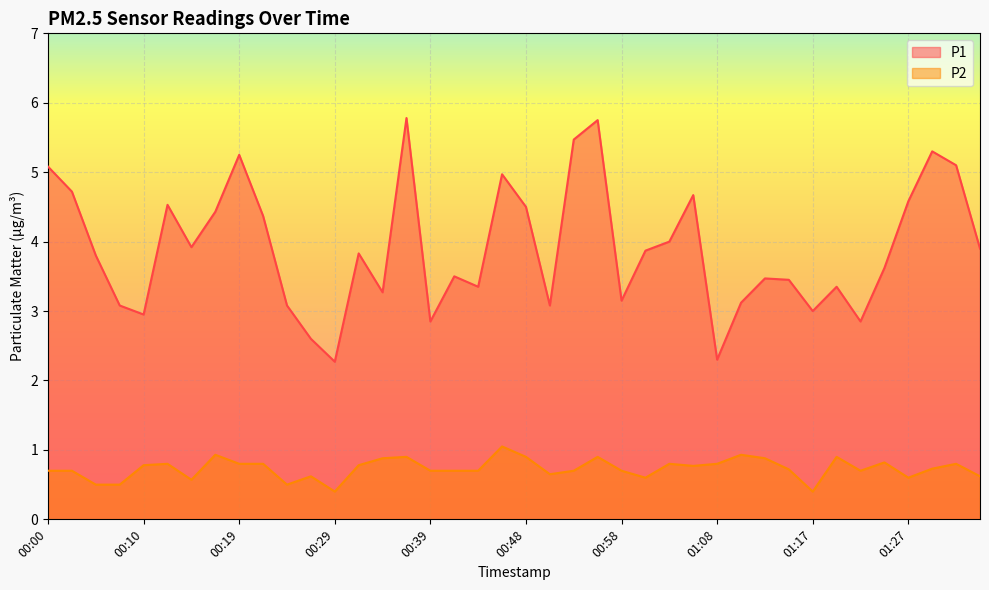

Where is the first local maximum for P2?

00:12